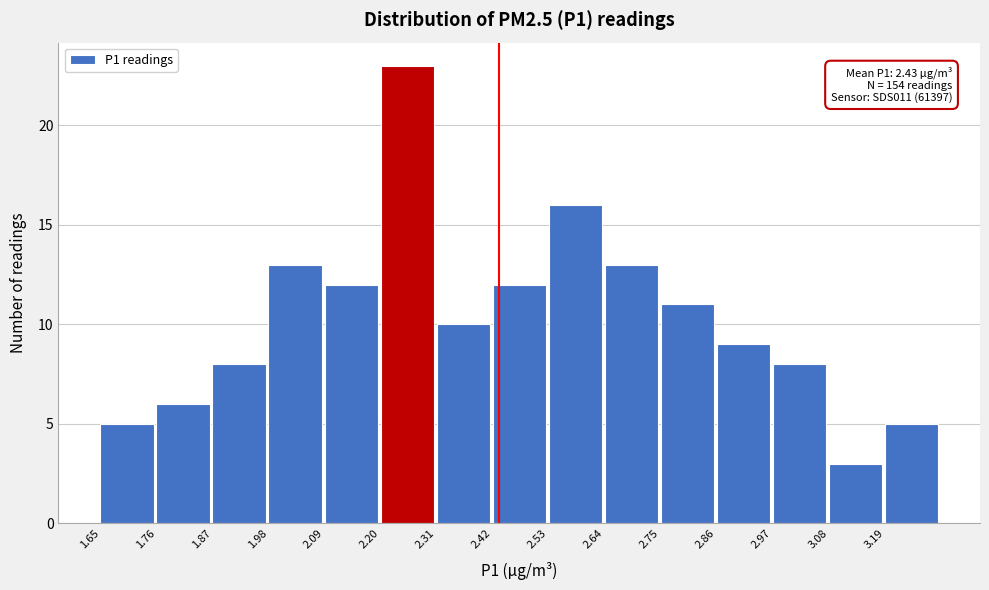

Which range on the x-axis has the tallest bar?

2.20 to 2.31